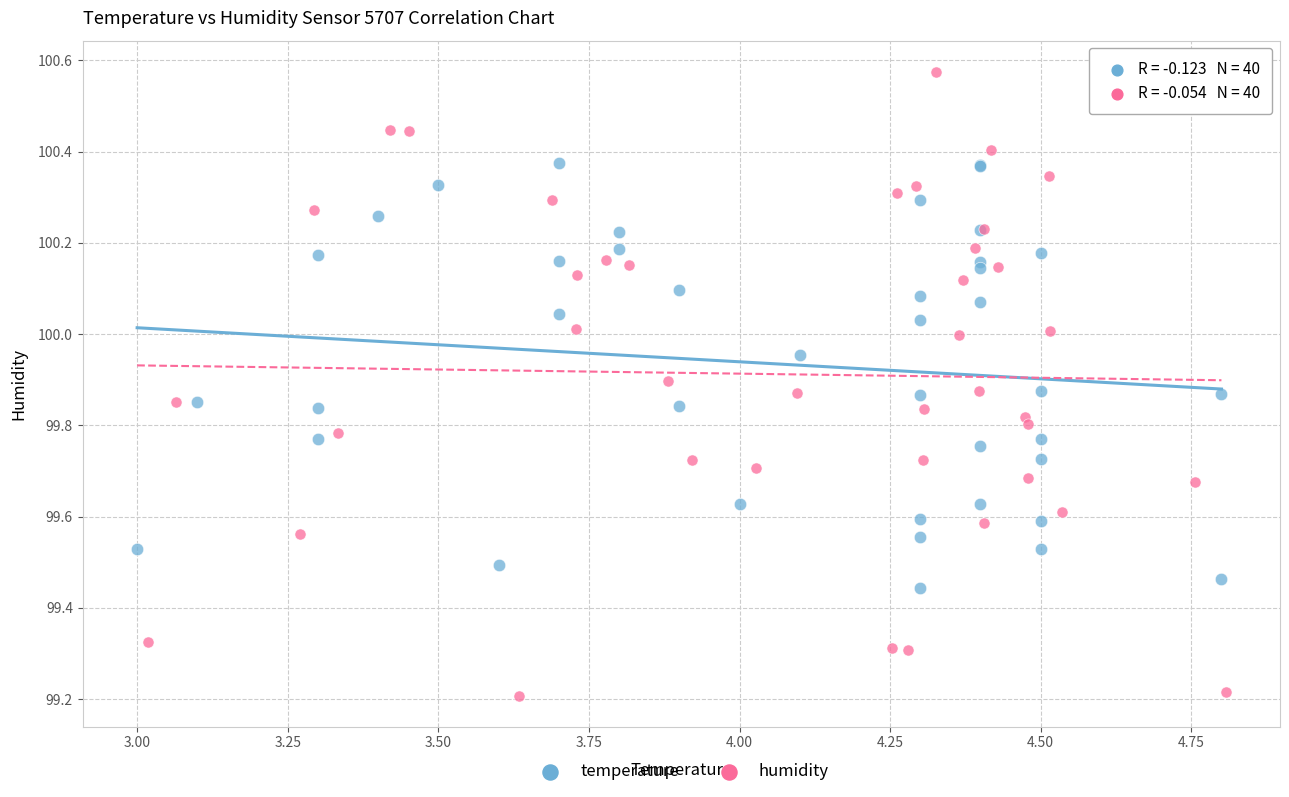

Which series contains the lowest Y value?

humidity